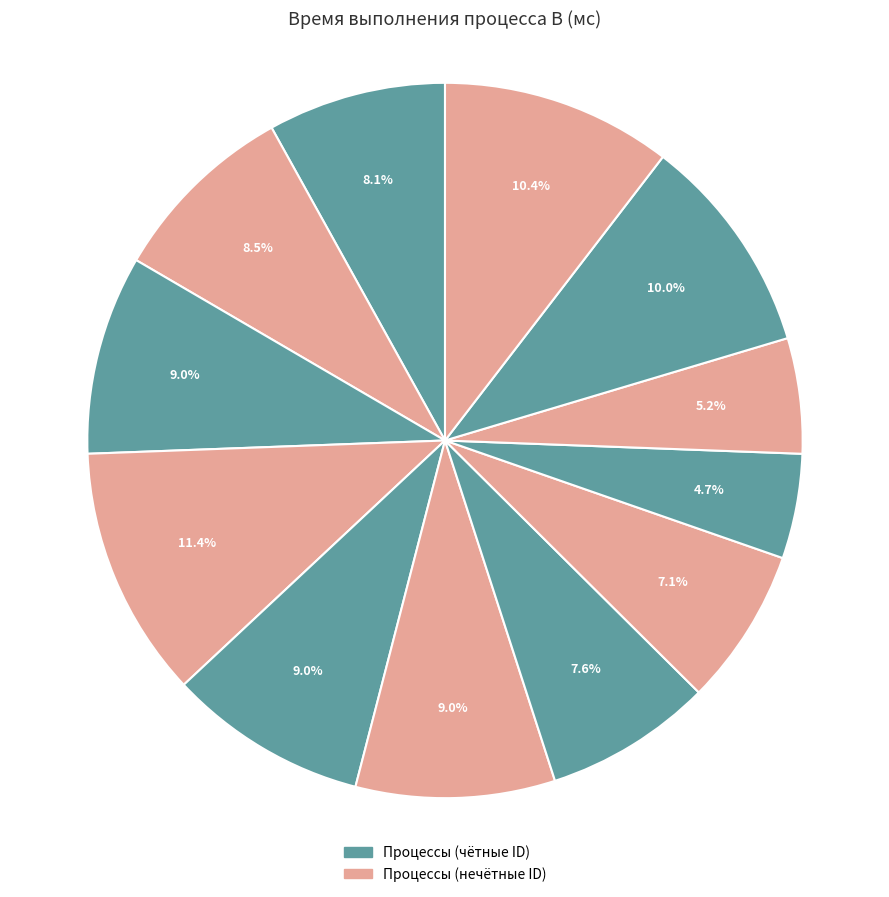

Count the number of slices in the pie.

12